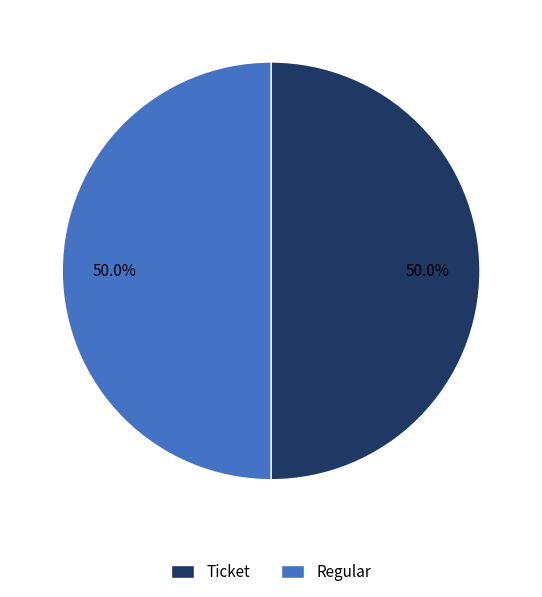

Approximately how many times larger is the value at Regular compared to Ticket?

1.0